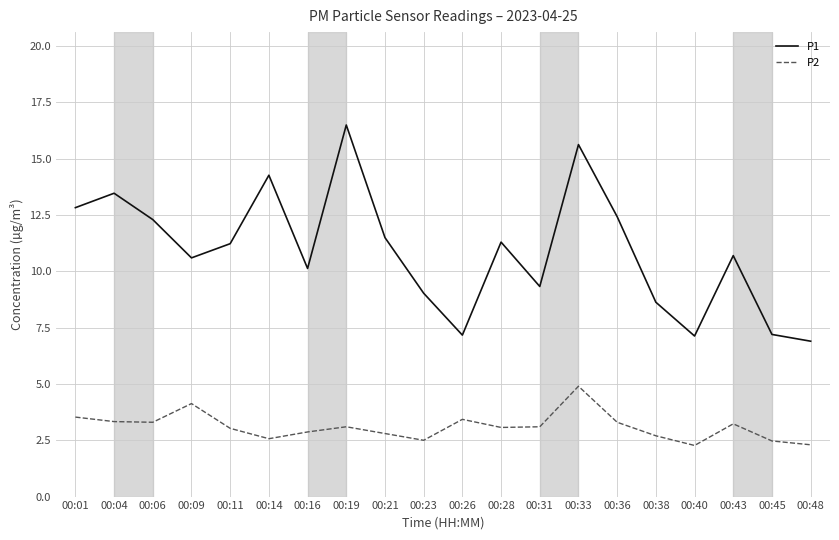

True or false: P2 has a value of 4.5 at 00:19.

False